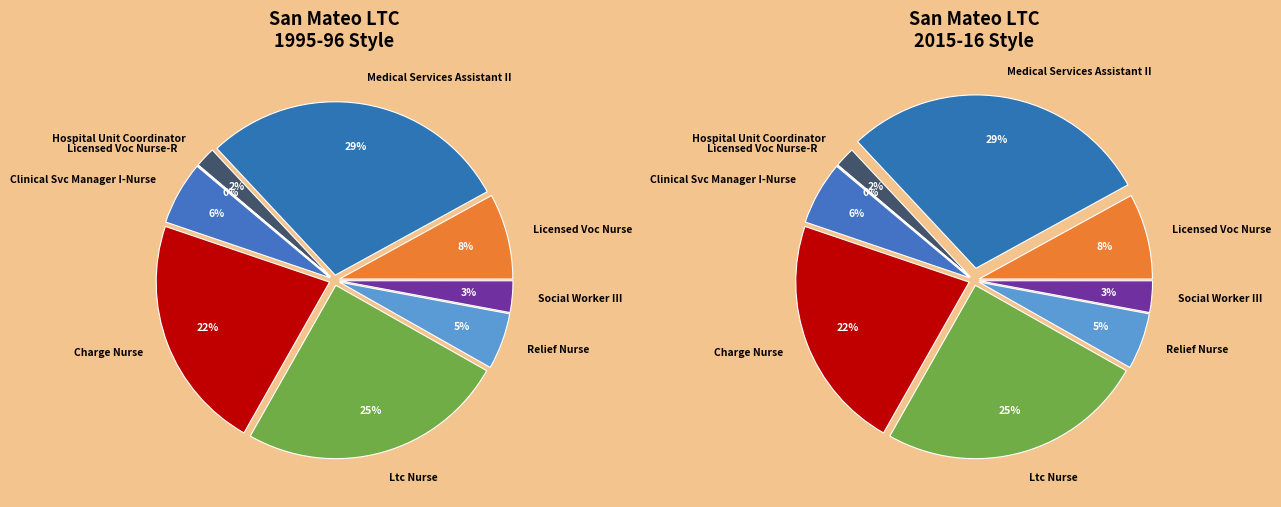

What is the smallest slice in the pie chart?

Licensed Voc Nurse-R